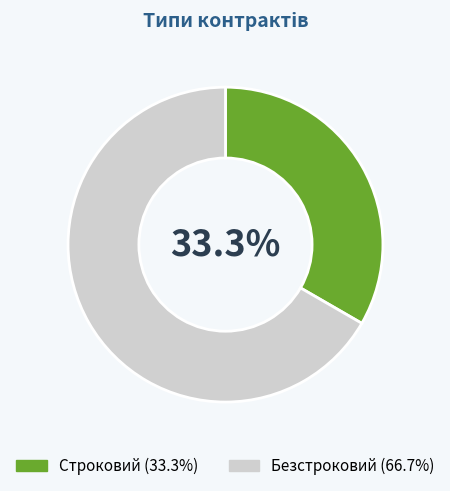

What portion of the pie excludes Строковий?

66.7%